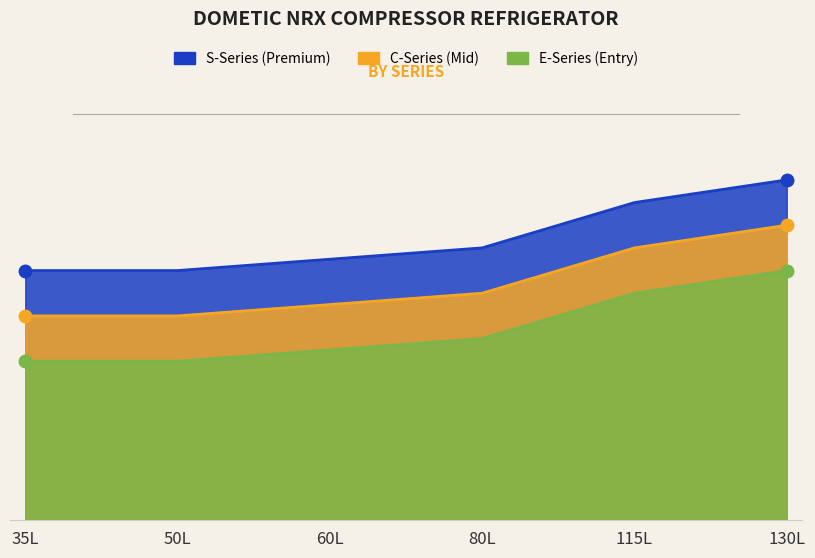

At which label does C-Series (Mid) first exceed 999?

80L